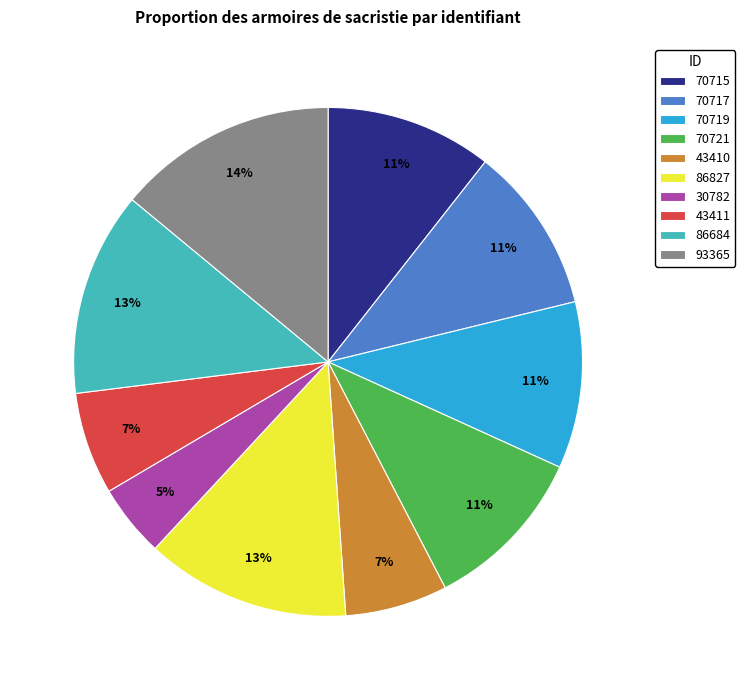

How many slices are in this pie chart?

10